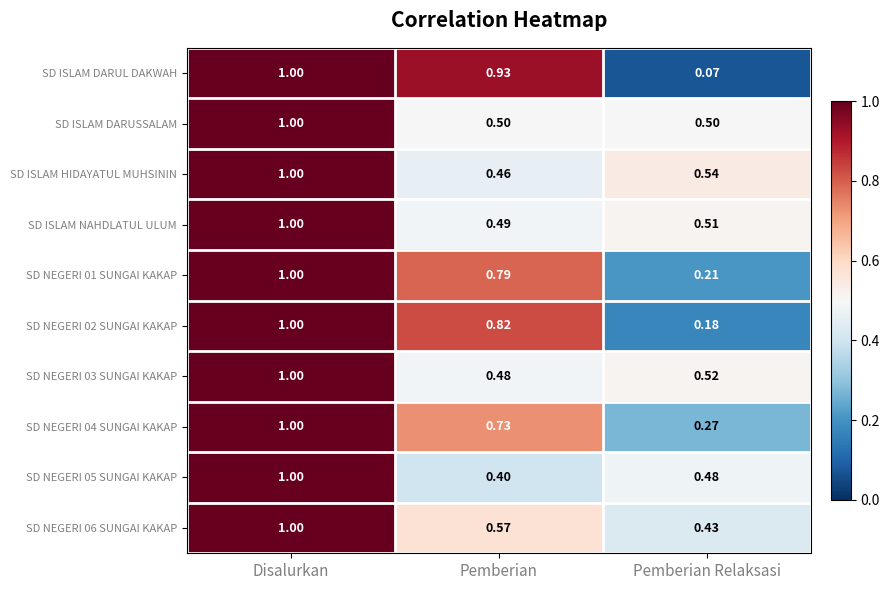

Which series changed the most between Pemberian and Pemberian Relaksasi?

SD ISLAM DARUL DAKWAH